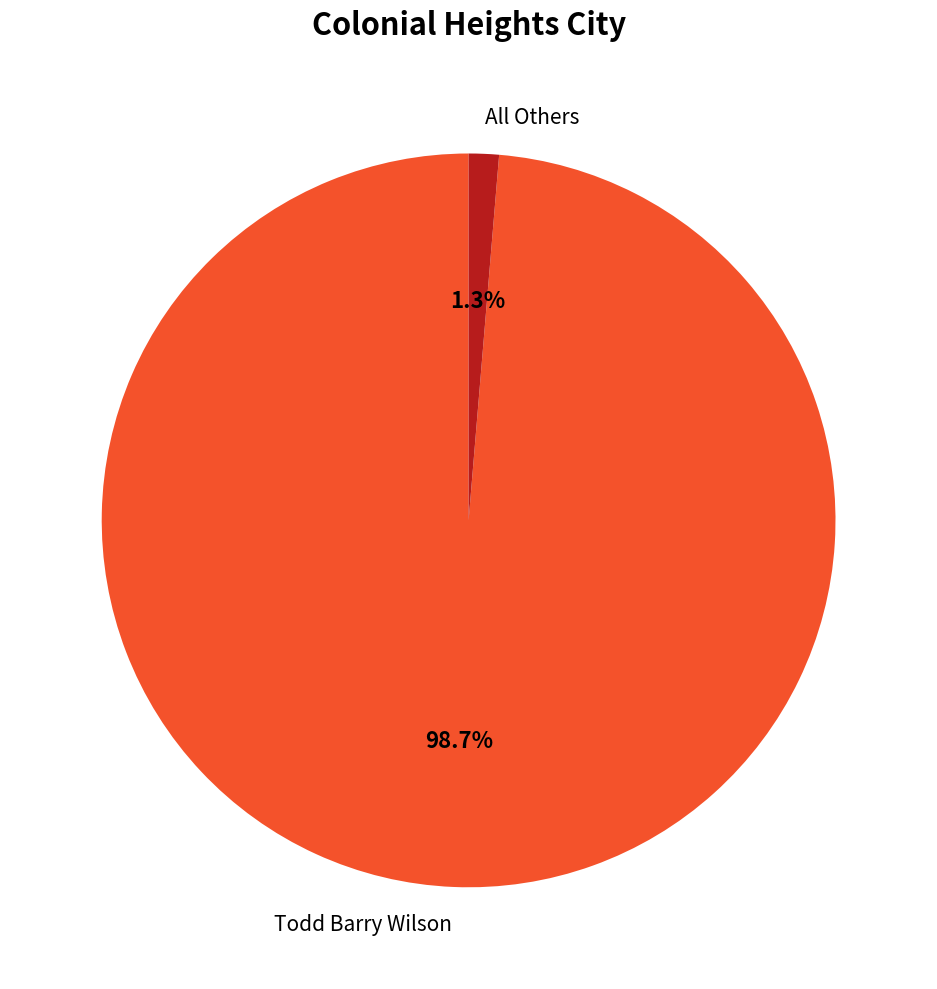

How many segments does this pie chart have?

2